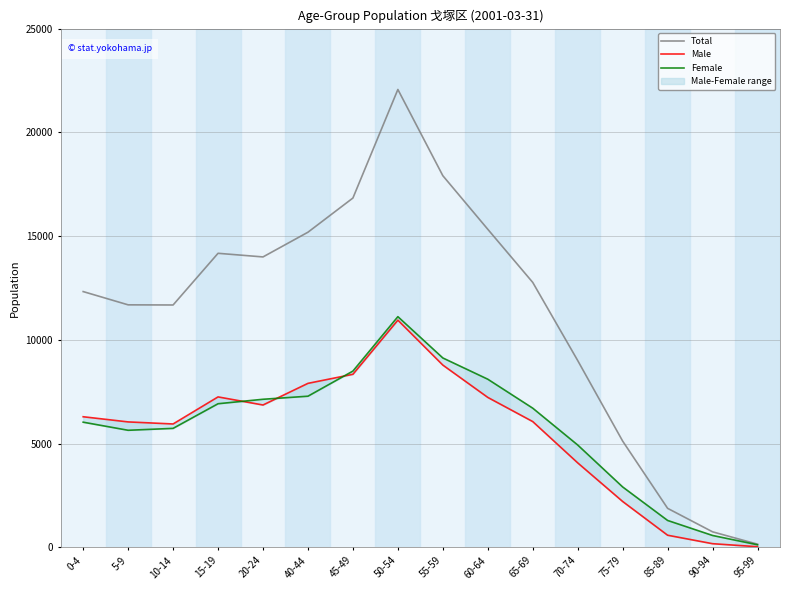

At which category is the sum across all series the highest?

50-54